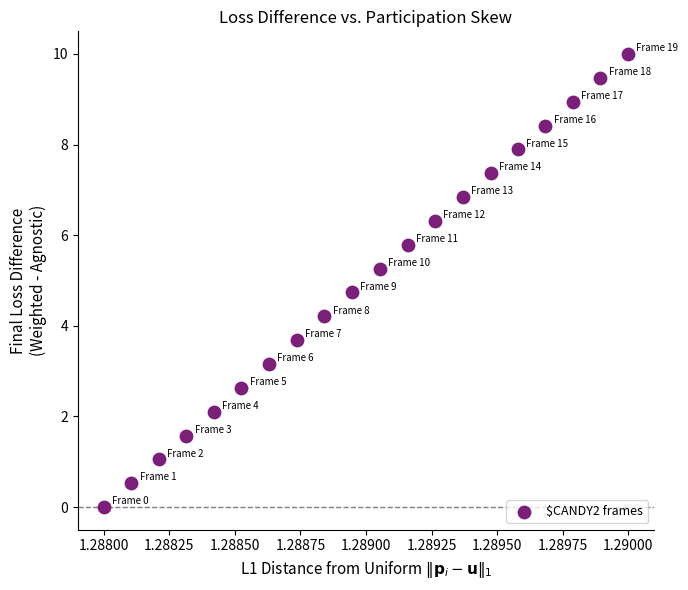

What is the range of Y values (max minus min)?

10.0